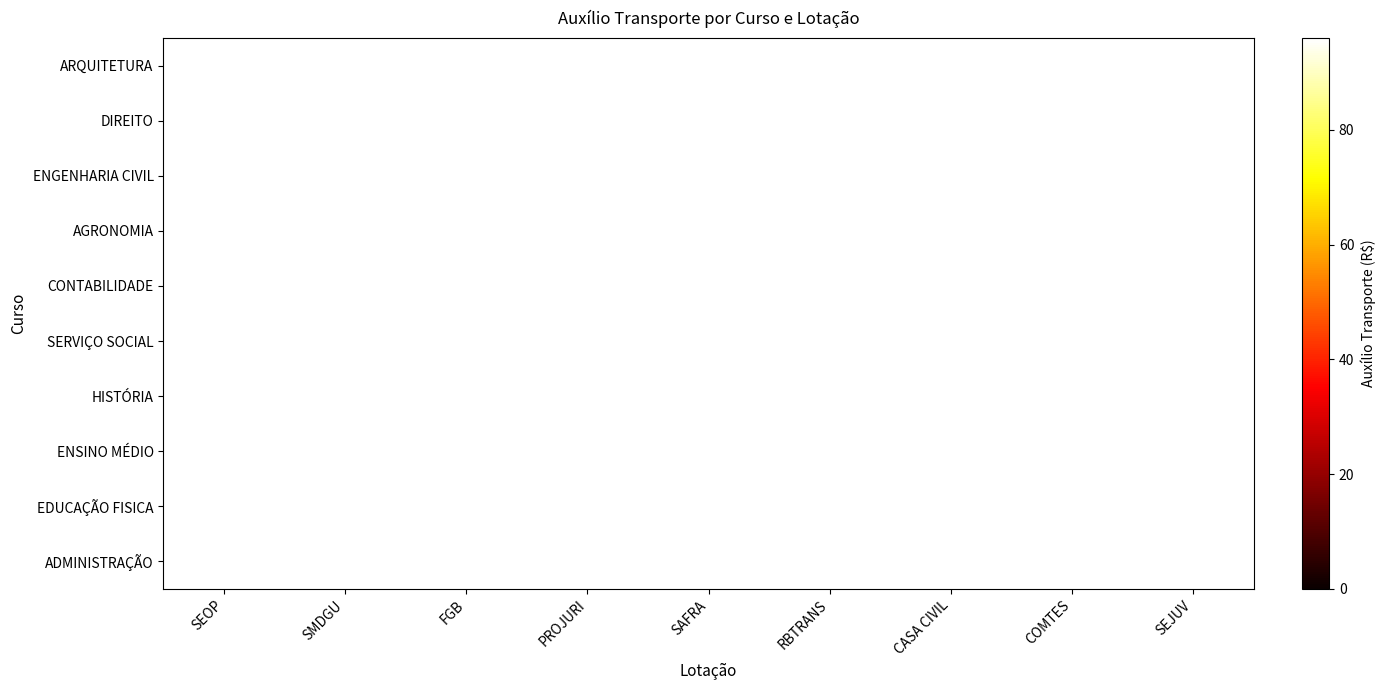

Reading left to right, list all the values displayed in this chart.

ARQUITETURA: SEOP=96	SMDGU=96	FGB=96	PROJURI=0	SAFRA=0	RBTRANS=0	CASA CIVIL=0	COMTES=0	SEJUV=0
DIREITO: SEOP=0	SMDGU=96	FGB=0	PROJURI=96	SAFRA=96	RBTRANS=96	CASA CIVIL=96	COMTES=0	SEJUV=0
ENGENHARIA CIVIL: SEOP=96	SMDGU=96	FGB=0	PROJURI=0	SAFRA=0	RBTRANS=0	CASA CIVIL=0	COMTES=0	SEJUV=0
AGRONOMIA: SEOP=0	SMDGU=0	FGB=0	PROJURI=0	SAFRA=96	RBTRANS=0	CASA CIVIL=0	COMTES=96	SEJUV=0
CONTABILIDADE: SEOP=0	SMDGU=0	FGB=96	PROJURI=0	SAFRA=0	RBTRANS=0	CASA CIVIL=0	COMTES=0	SEJUV=0
SERVIÇO SOCIAL: SEOP=0	SMDGU=0	FGB=0	PROJURI=0	SAFRA=96	RBTRANS=0	CASA CIVIL=0	COMTES=0	SEJUV=0
HISTÓRIA: SEOP=0	SMDGU=0	FGB=96	PROJURI=0	SAFRA=0	RBTRANS=0	CASA CIVIL=0	COMTES=0	SEJUV=0
ENSINO MÉDIO: SEOP=0	SMDGU=0	FGB=0	PROJURI=0	SAFRA=0	RBTRANS=0	CASA CIVIL=0	COMTES=0	SEJUV=96
EDUCAÇÃO FISICA: SEOP=0	SMDGU=0	FGB=0	PROJURI=0	SAFRA=0	RBTRANS=0	CASA CIVIL=0	COMTES=0	SEJUV=0
ADMINISTRAÇÃO: SEOP=0	SMDGU=0	FGB=0	PROJURI=96	SAFRA=0	RBTRANS=0	CASA CIVIL=0	COMTES=0	SEJUV=0